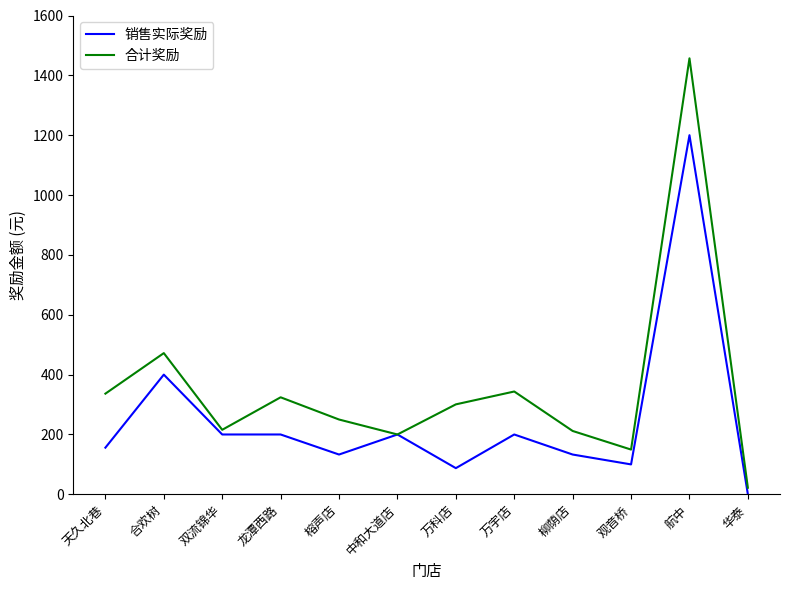

What is the difference between the 销售实际奖励 values at 双流锦华 and 柳荫店?

67.0